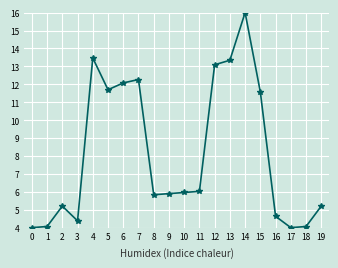

At which category does the data reach its first local peak?

2